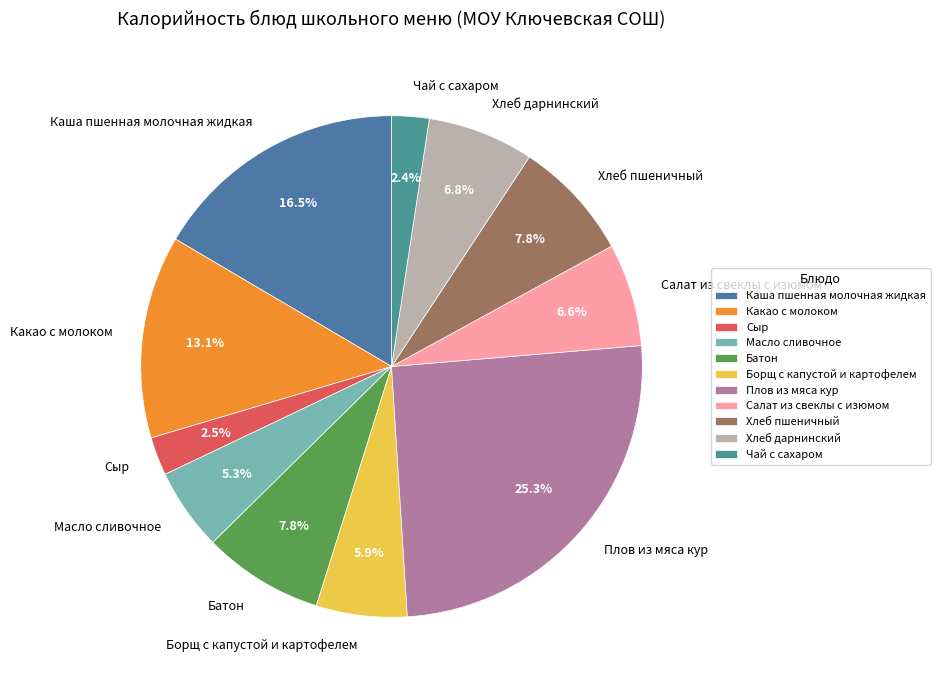

Which has a higher value, Каша пшенная молочная жидкая or Какао с молоком?

Каша пшенная молочная жидкая